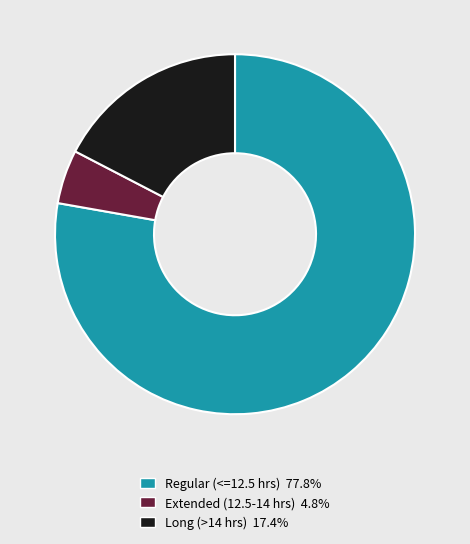

Is there a majority slice in this chart?

Yes